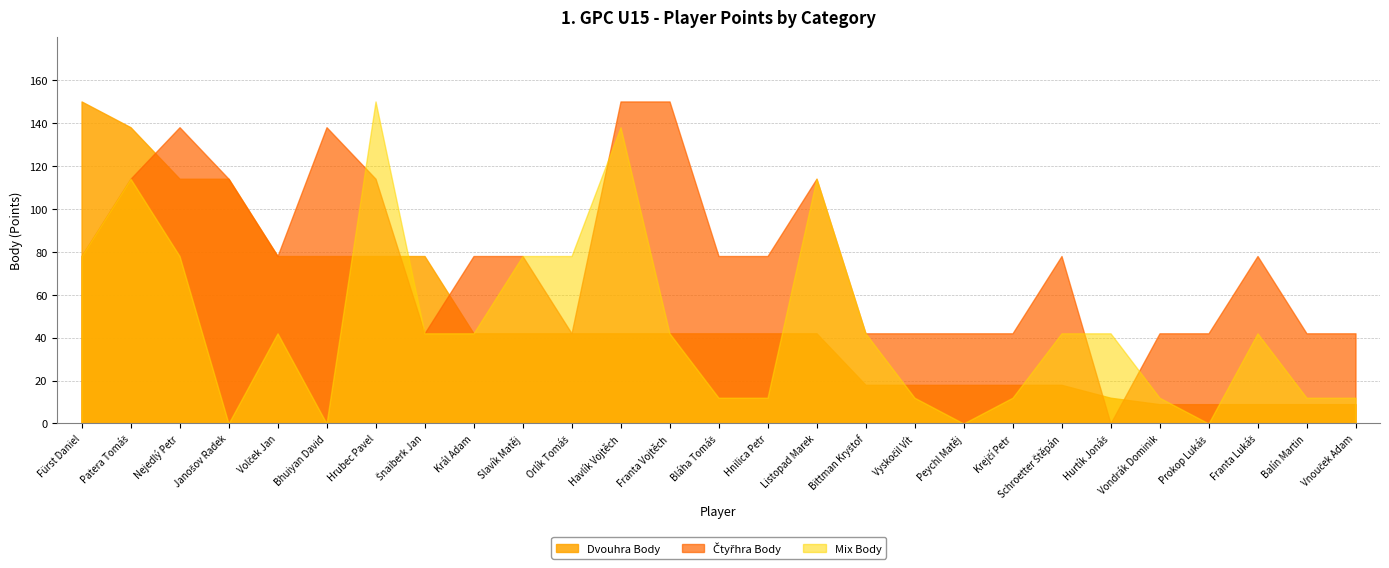

Count the number of data series in this chart.

3